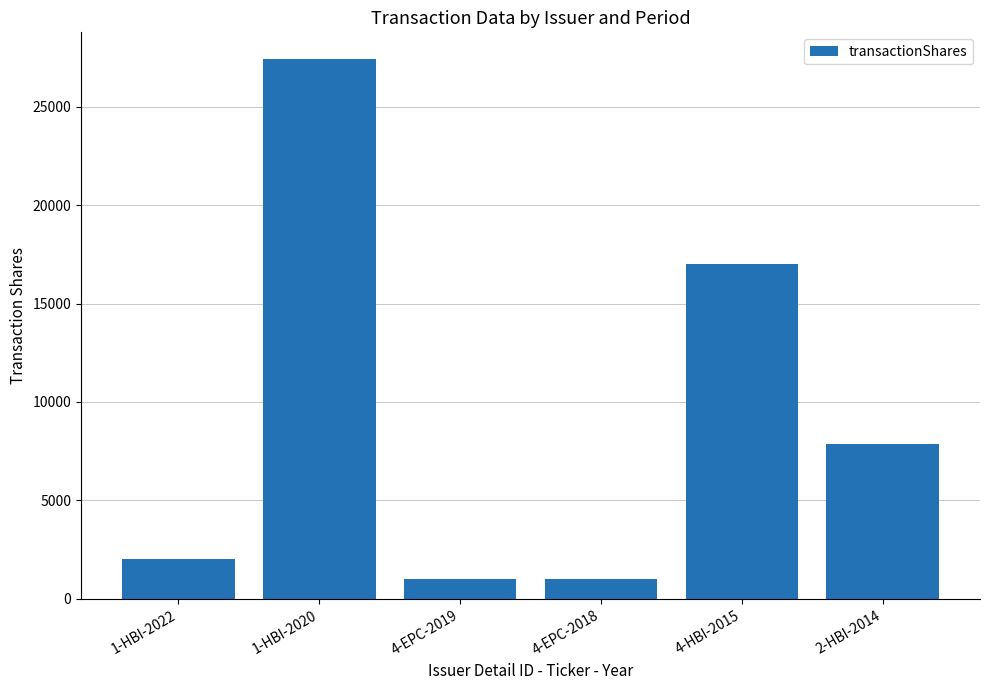

What is the minimum value shown in the chart?

1000